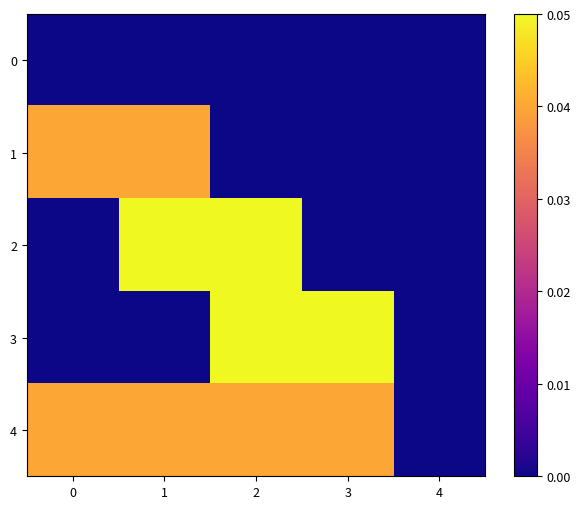

Which series has the widest spread of values?

row_2